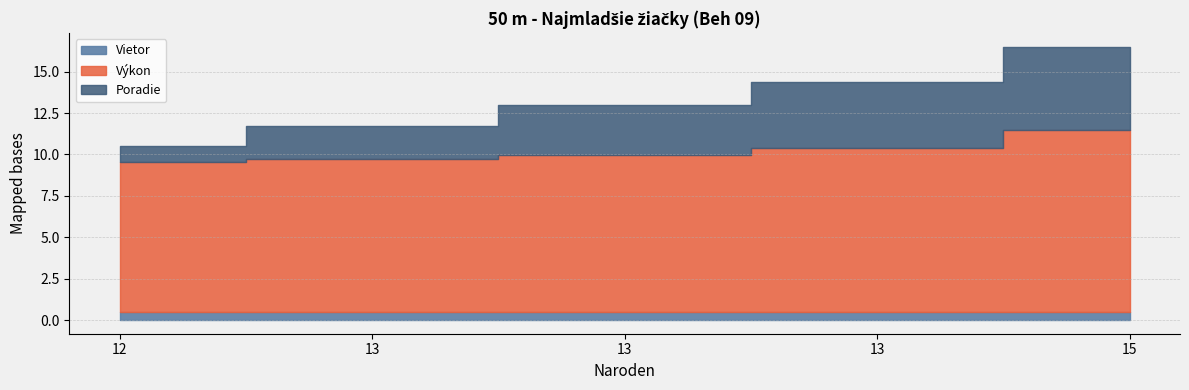

What is the difference between the maximum and minimum values in the Poradie series?

4.0